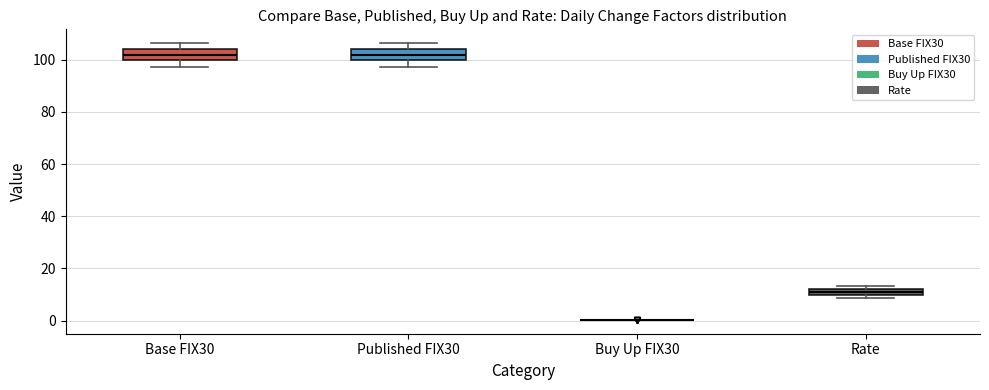

Where does the lower whisker of the box for Published FIX30 end on the y-axis? The values are not printed on the chart, so give them approximately, as read against the axis.

98